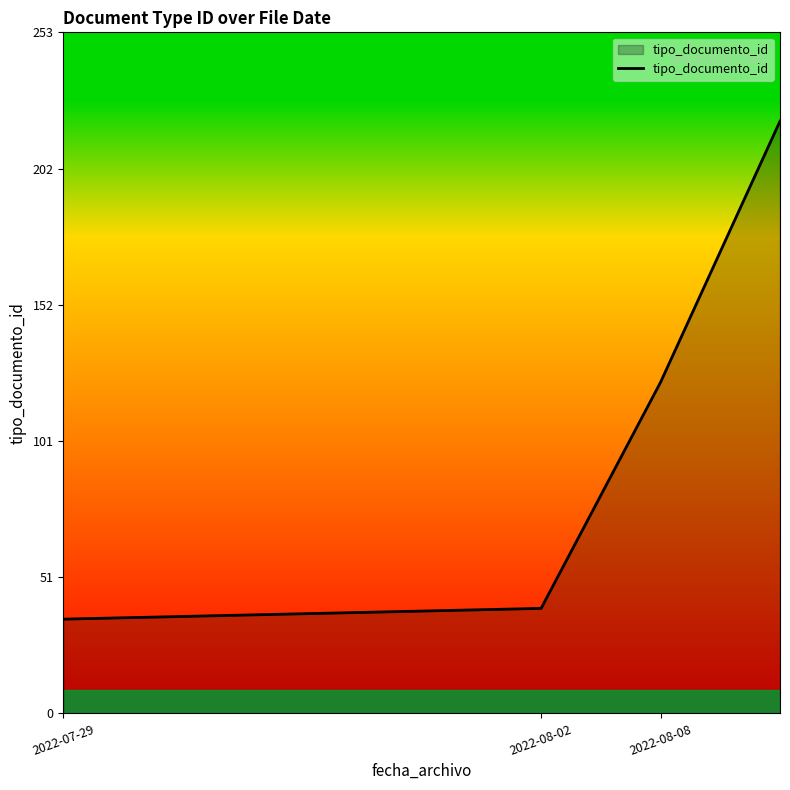

What is the difference between the maximum and minimum values?

185